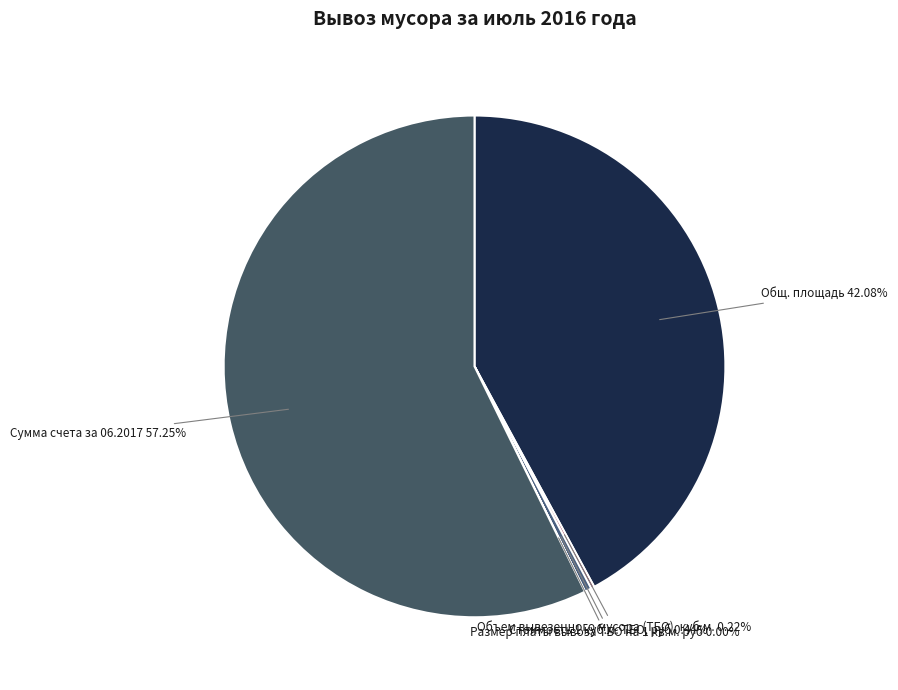

Is it true that Сумма счета за 06.2017 is 57% of the pie?

True